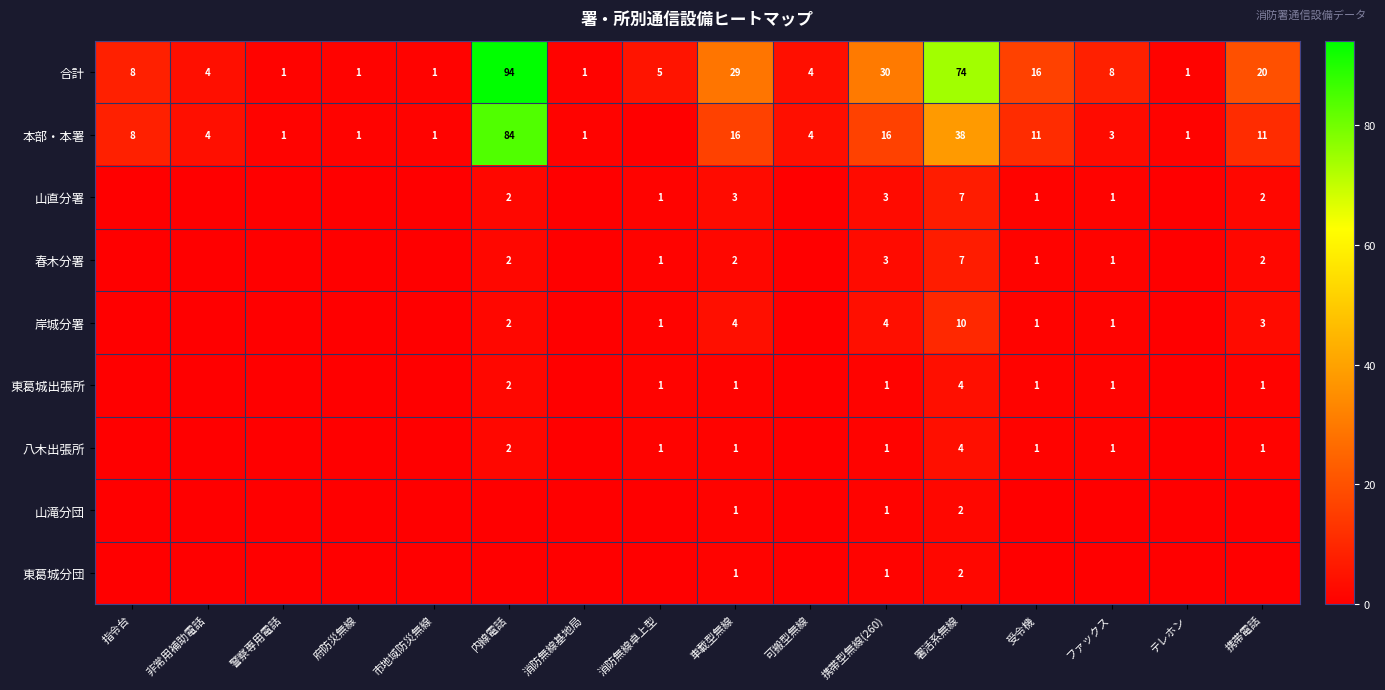

What is the total value across all series at 車載型無線?

58